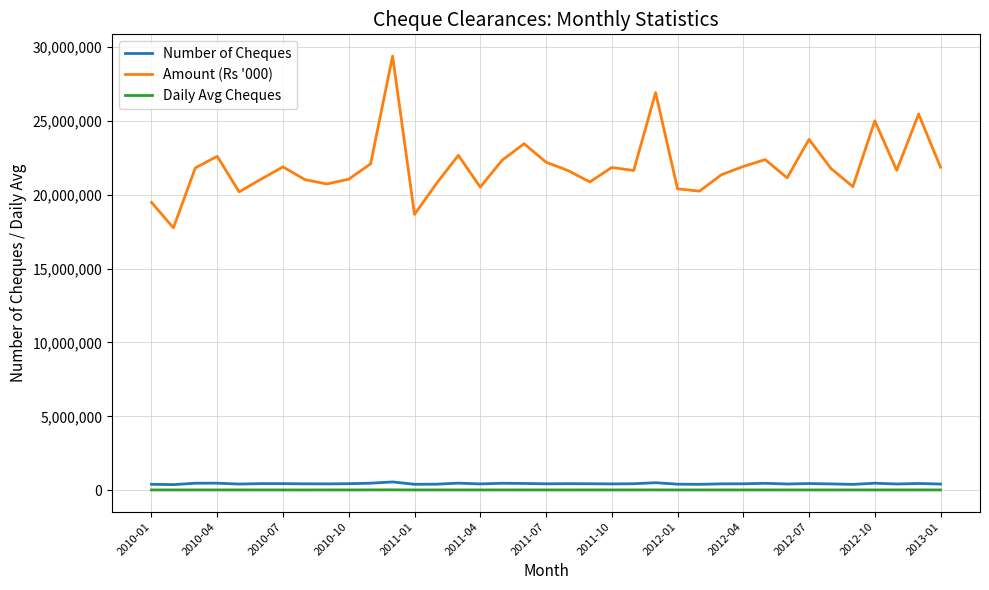

What is the sum of all Amount (Rs '000) values?

810007502